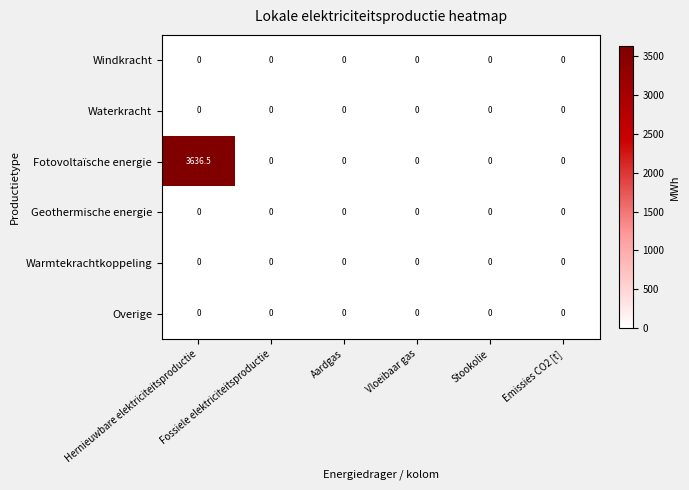

Which series has the largest range (max minus min)?

Fotovoltaïsche energie